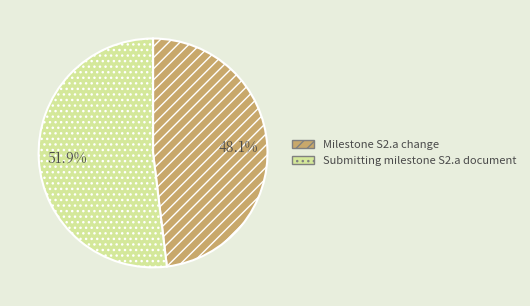

Which slice is the smallest?

Milestone S2.a change